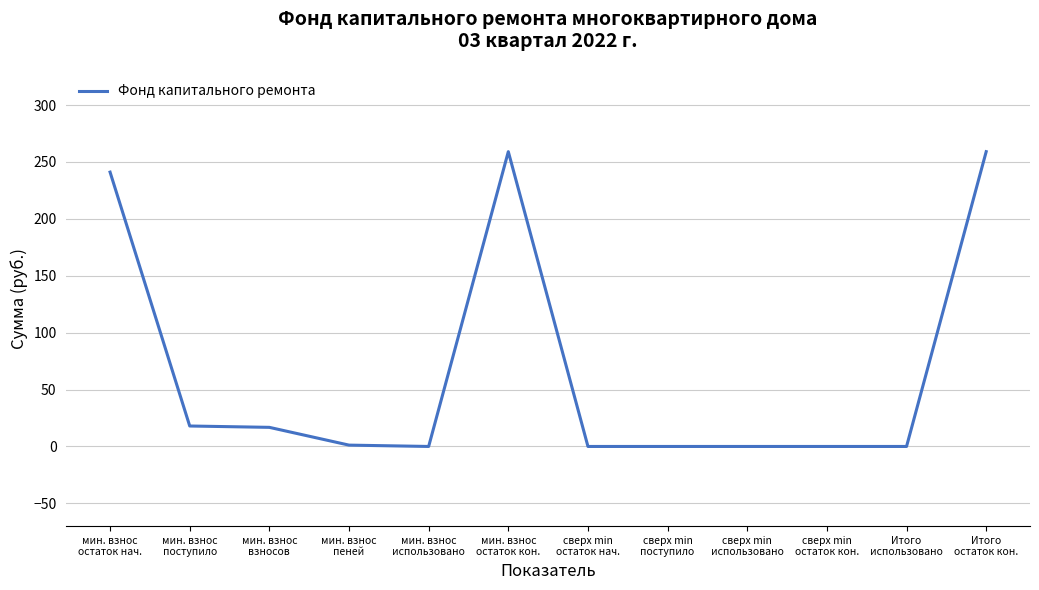

What position from the left is мин. взнос
пеней?

4